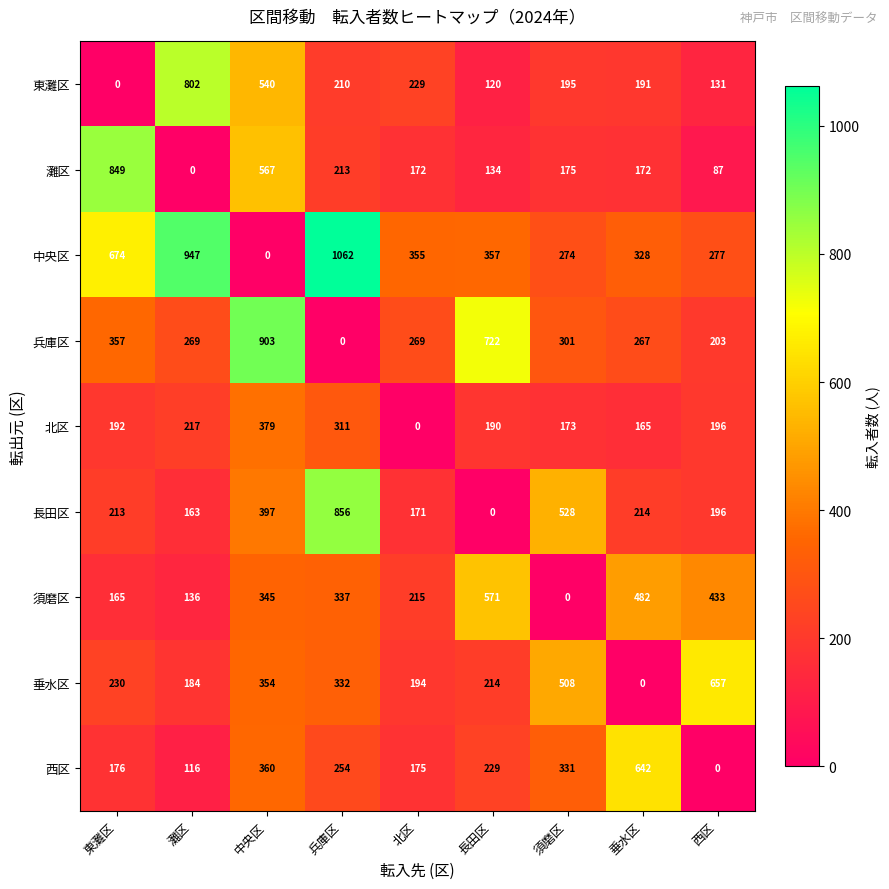

True or false: 中央区 has a value of 655 at 中央区.

False